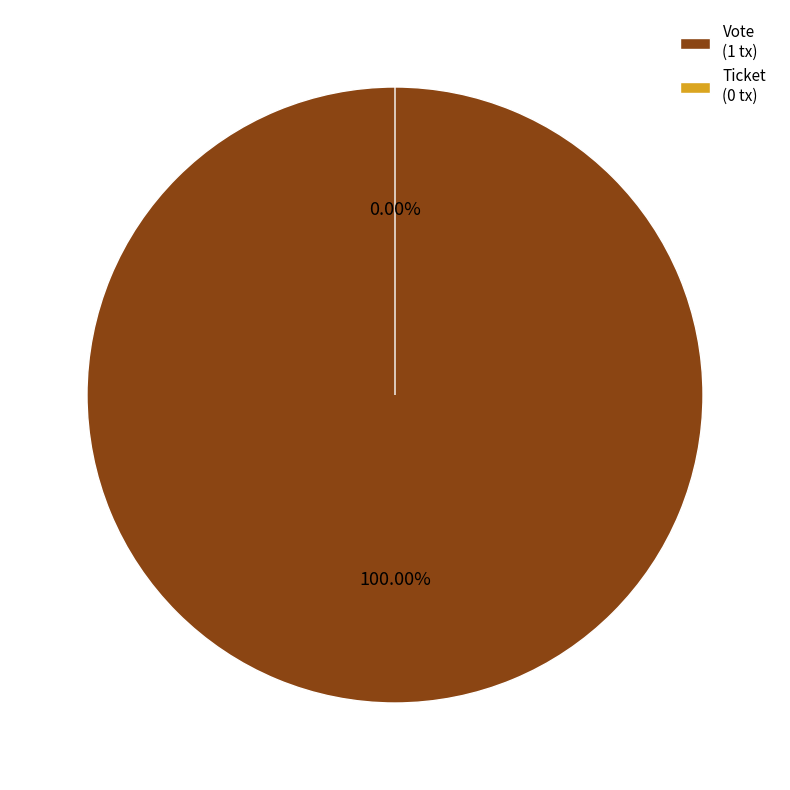

Is it true that Vote
(io_index=1) is 99% of the pie?

False